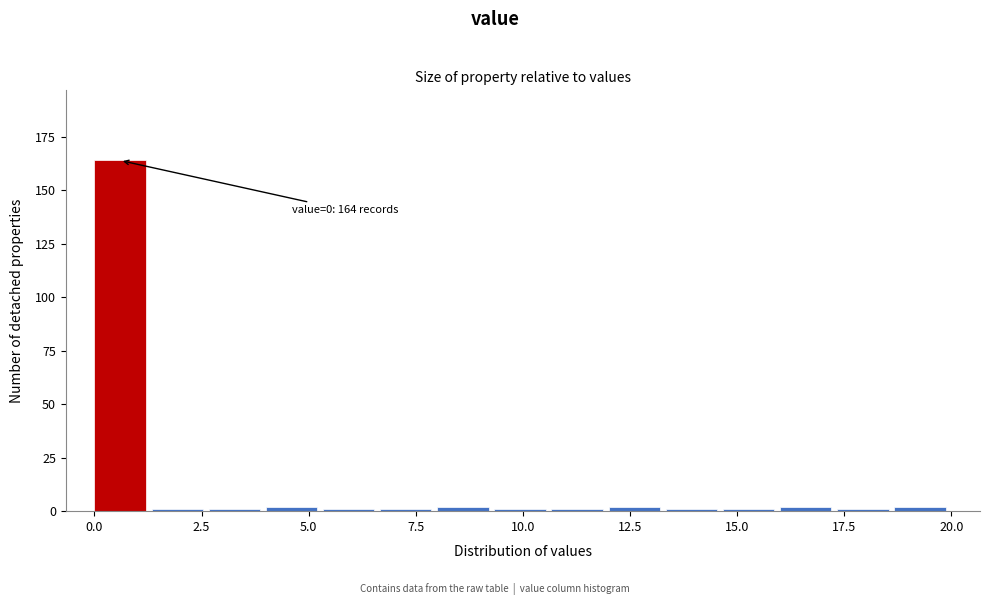

Read against the x-axis, roughly where is the centre of the tallest bar?

0.5